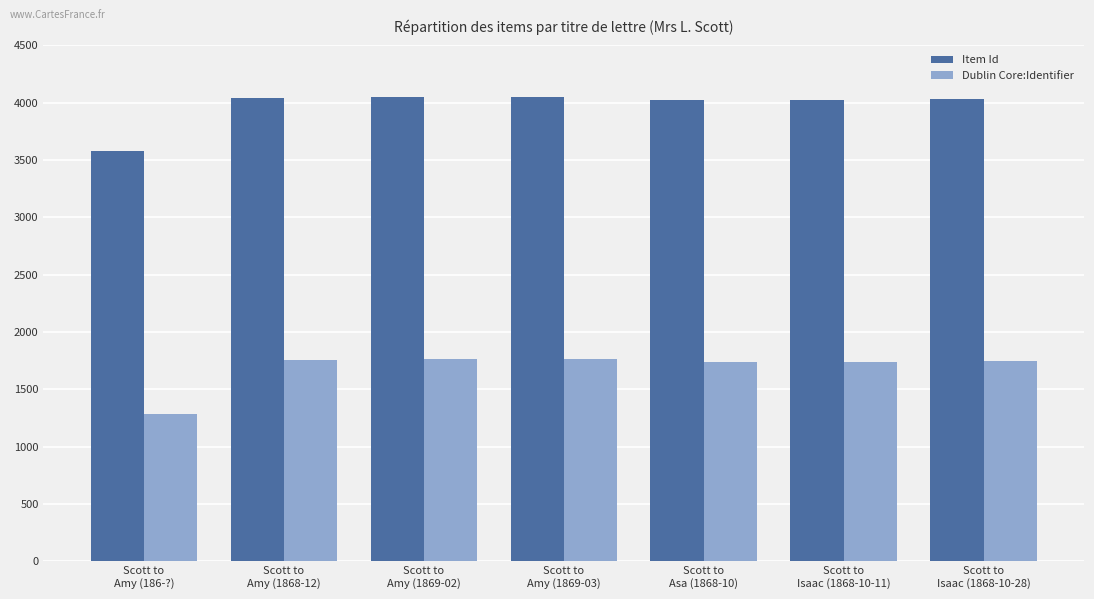

List the series in order of their overall mean, lowest first.

Dublin Core:Identifier, Item Id